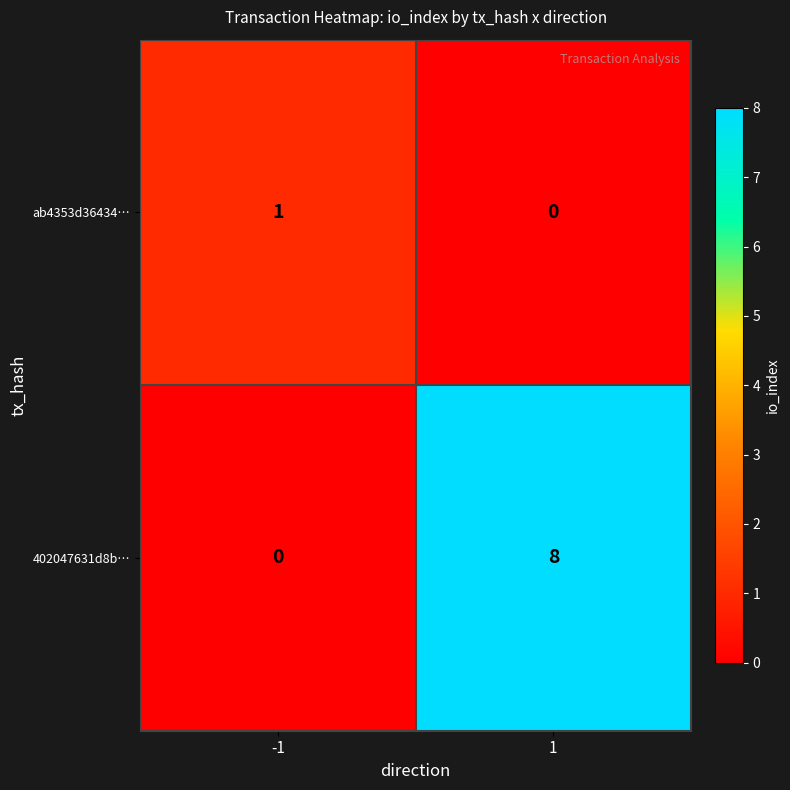

Reading left to right, transcribe all the data shown in this chart.

ab4353d36434…: 1	0
402047631d8b…: 0	8